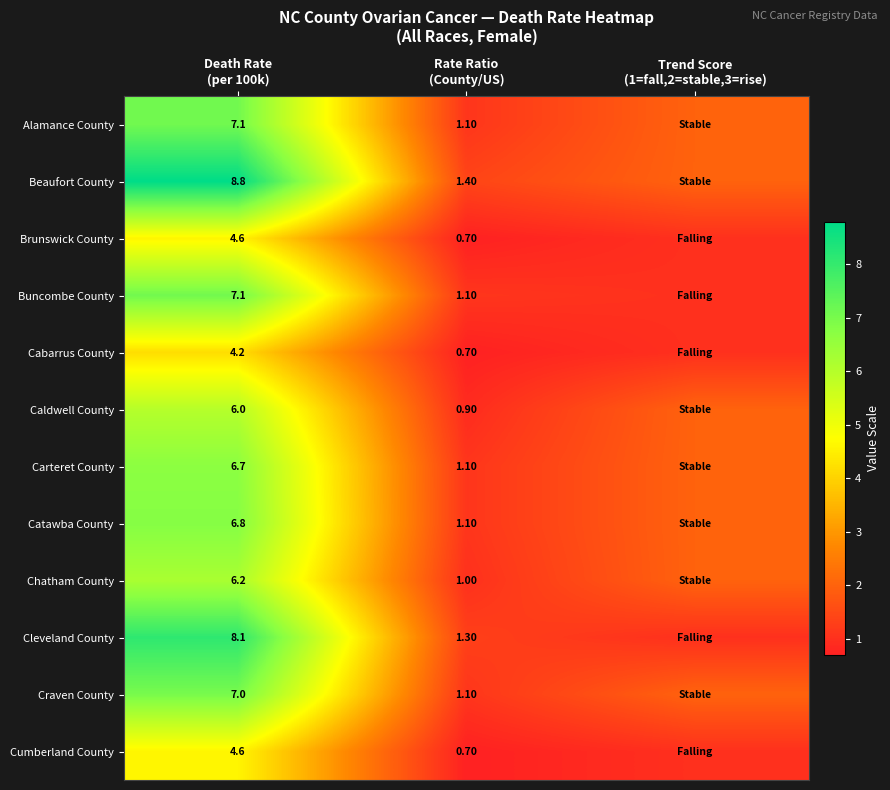

The value of Beaufort County at Trend Score (1=fall,2=stable,3=rise) is 3.4. True or false?

False